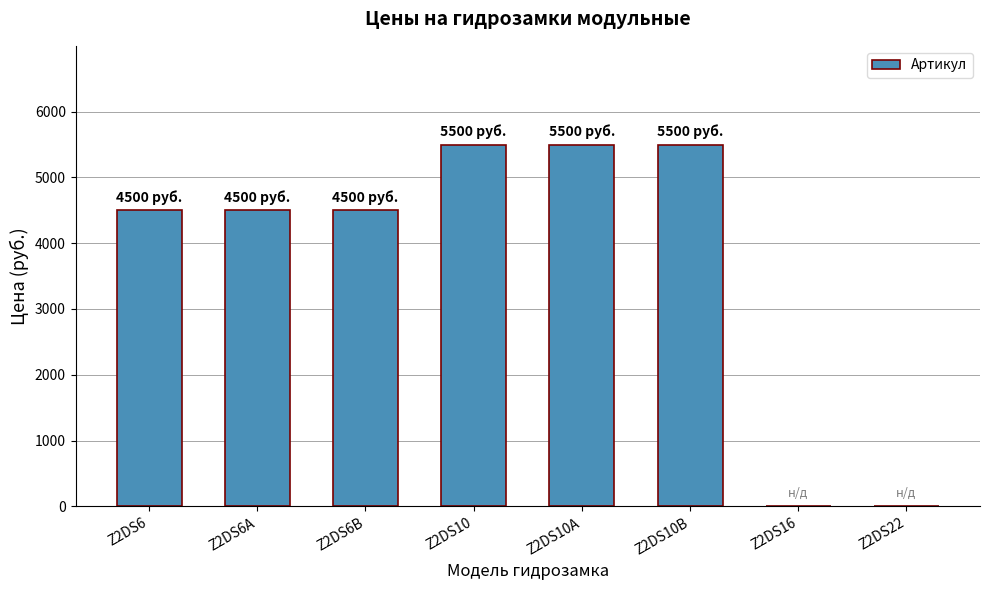

Reading left to right, transcribe all the data shown in this chart.

4500	4500	4500	5500	5500	5500	0	0